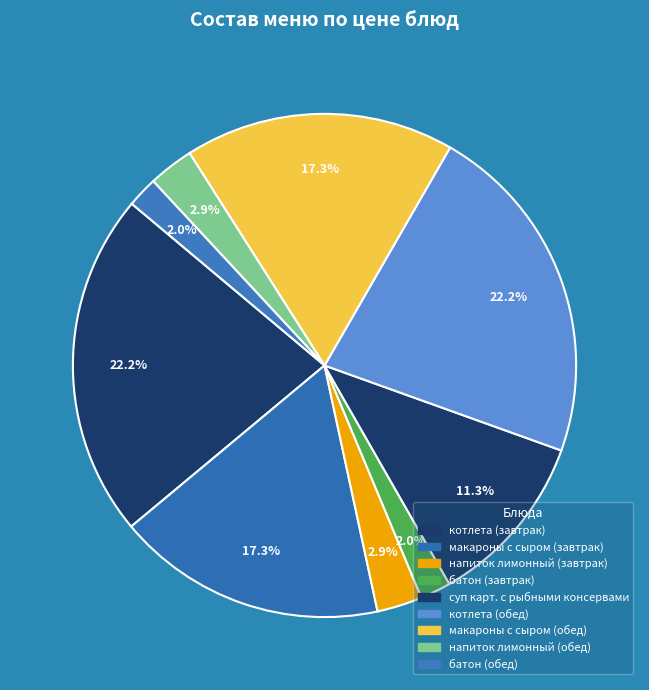

How many slices are in this pie chart?

9